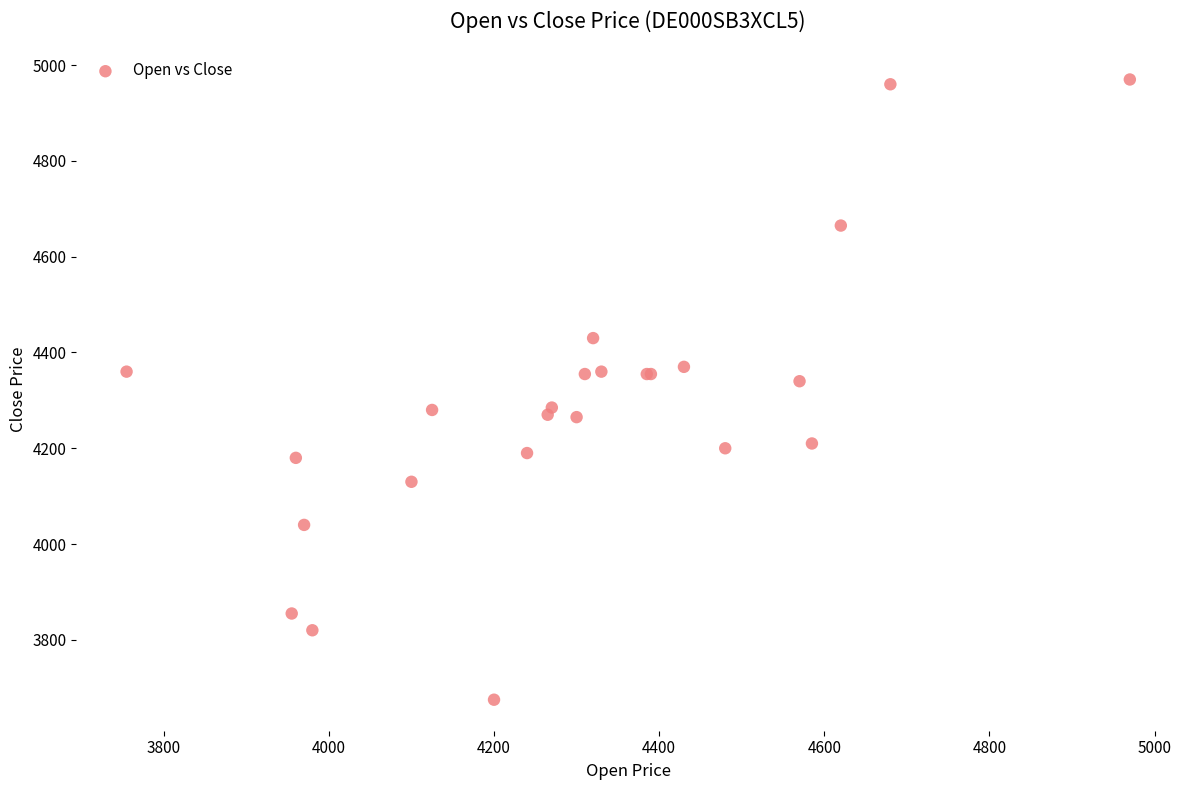

What Y value in the scatter plot is closest to 4322?

4340